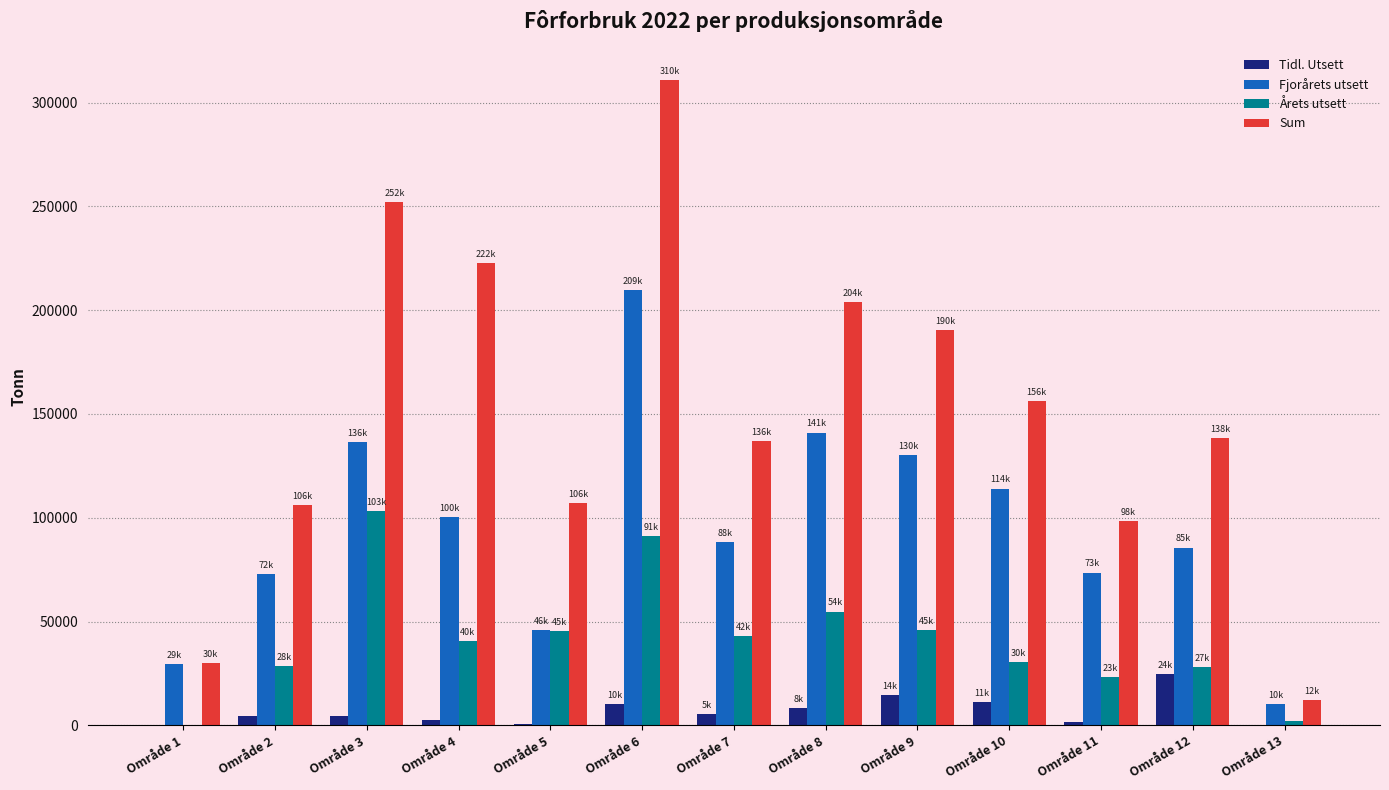

Is the value of Årets utsett at Område 1 greater than the value of Sum at Område 7?

No